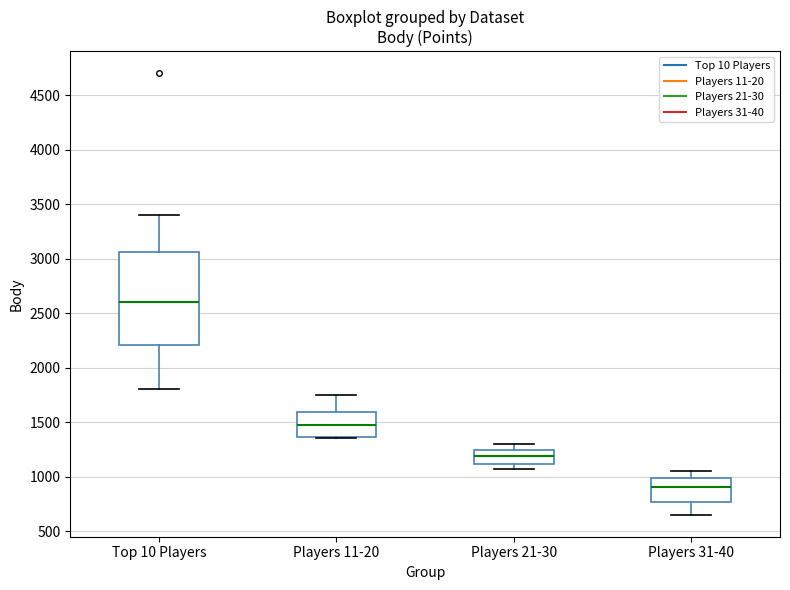

Which box's median line is the lowest?

Players 31-40